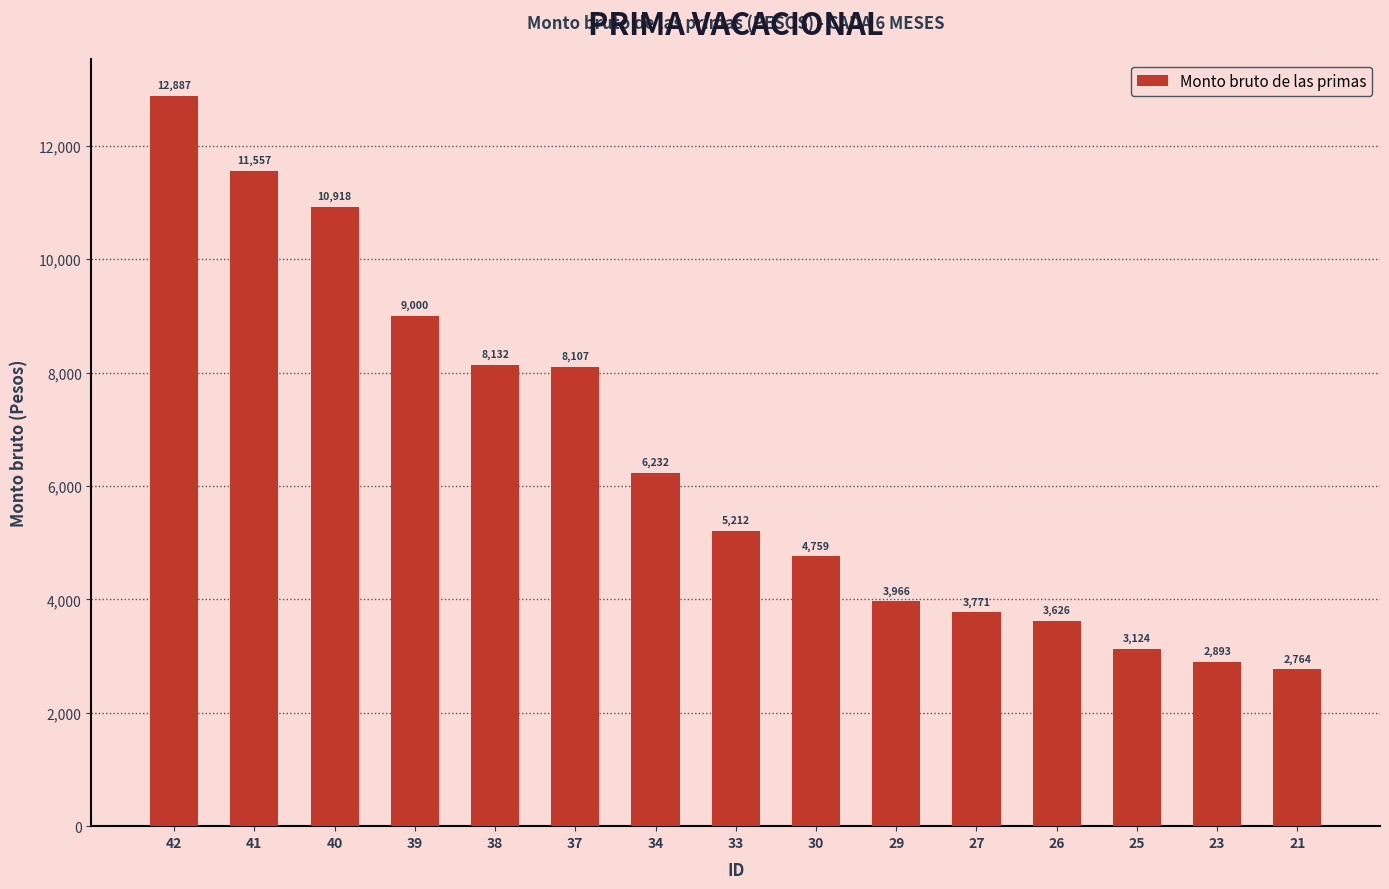

What is the ratio of the value at 29 to the value at 38?

0.5